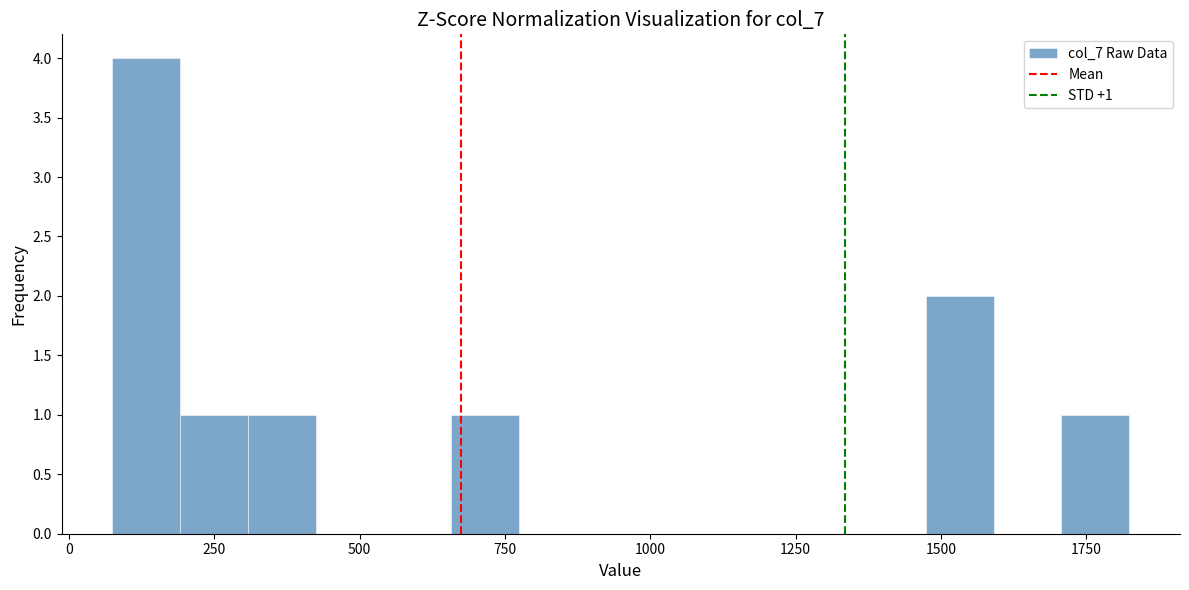

Around what value on the x-axis is the tallest bar? Give the approximate position of its centre, as read against the axis.

150